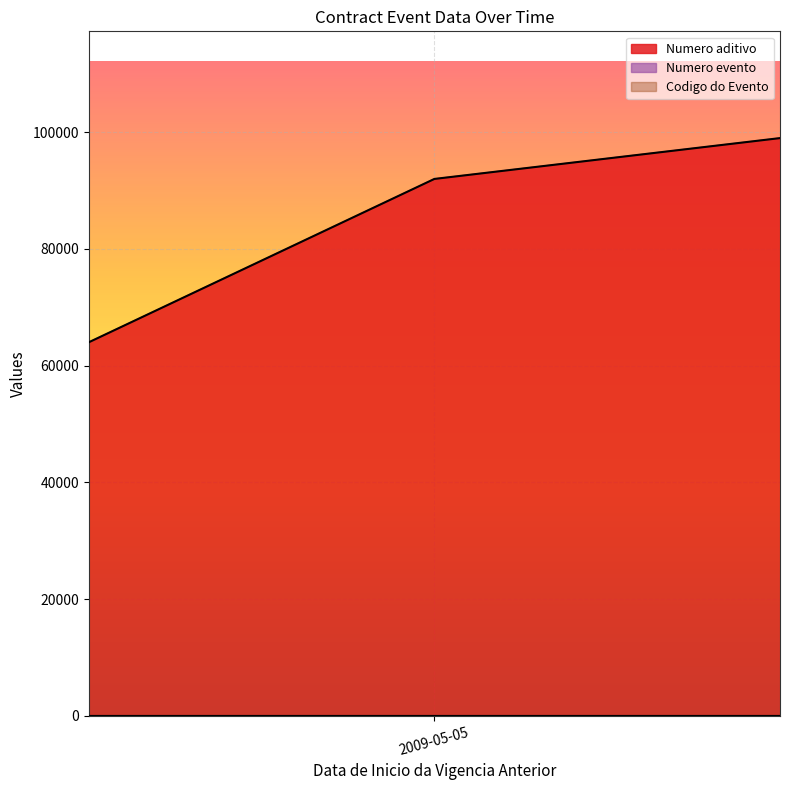

Is the value of Numero evento at 2009-05-05 greater than the value of Codigo do Evento at 2009-09-10?

No